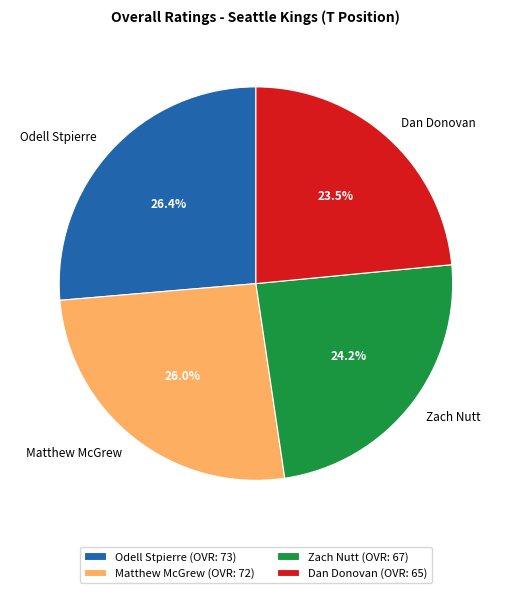

Approximately how many times larger is the value at Dan Donovan compared to Matthew McGrew?

0.9